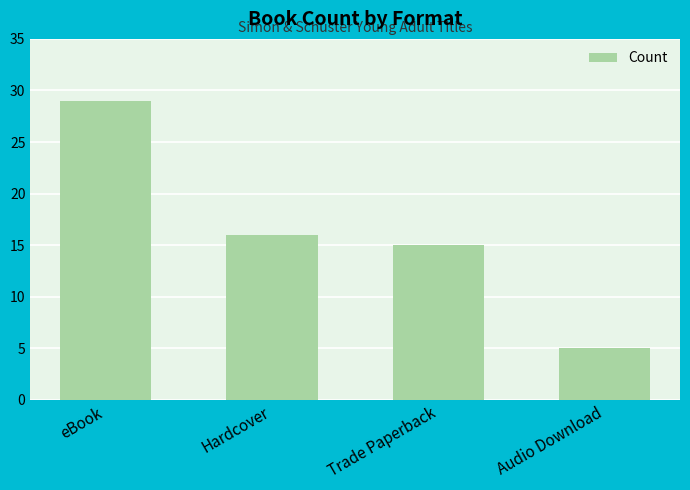

What is the average value?

16